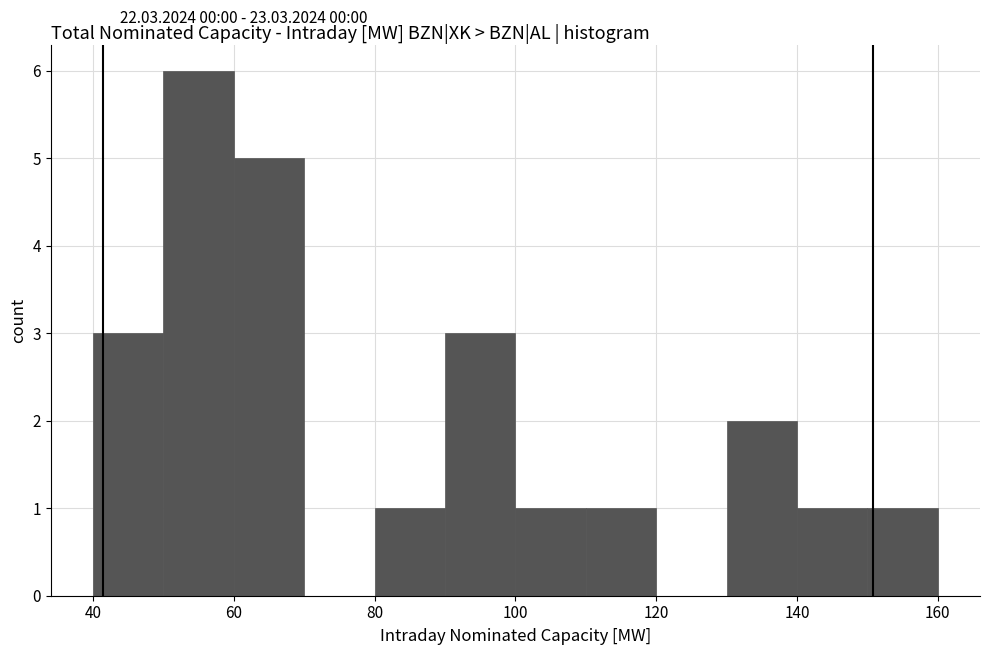

Reading left to right, transcribe this chart: for each bar, give the range it covers on the x-axis and its height. The values are not printed on the chart, so give them approximately, as read against the axis.

40 to 50: 3
50 to 60: 6
60 to 70: 5
70 to 80: 0
80 to 90: 1
90 to 100: 3
100 to 110: 1
110 to 120: 1
120 to 130: 0
130 to 140: 2
140 to 150: 1
150 to 160: 1